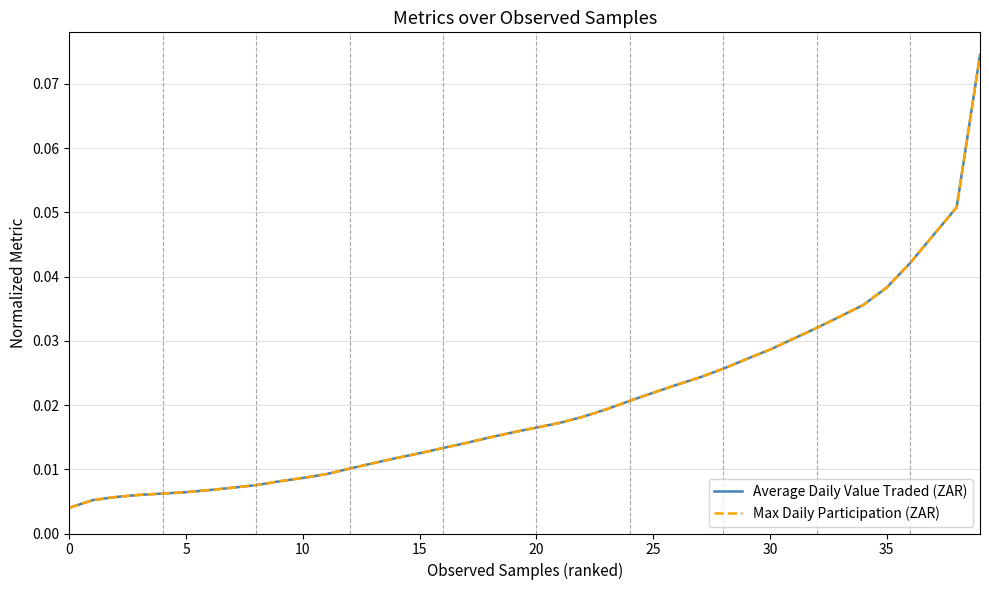

What is the greatest value displayed?

0.1